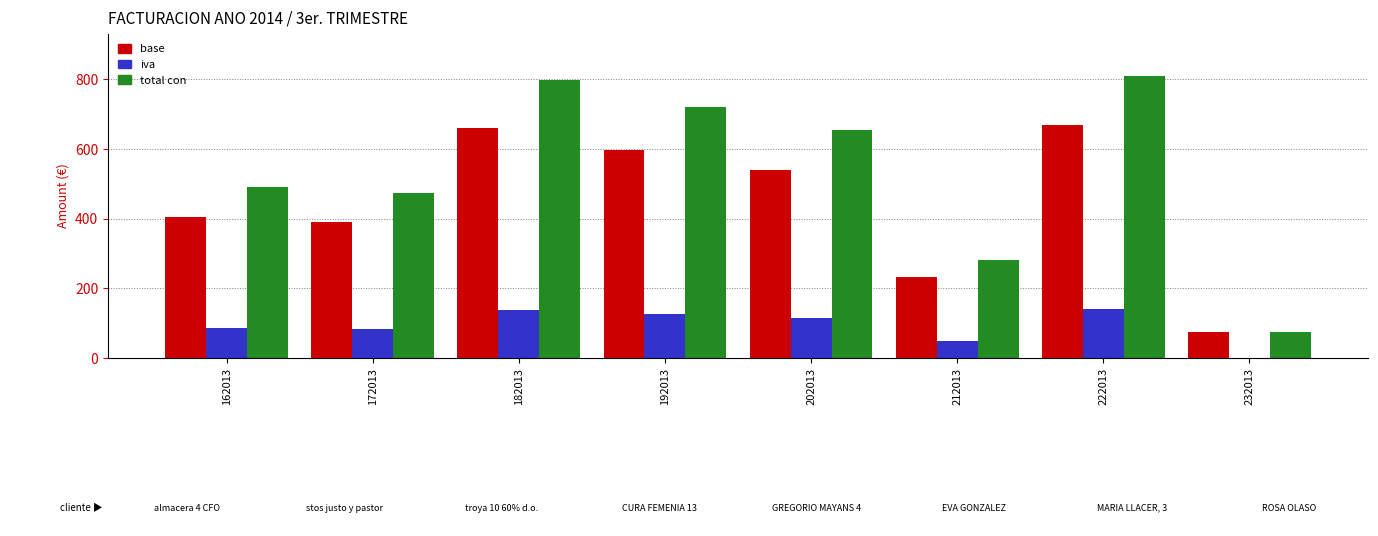

What is the sum of the base values at 202013 and 192013?

1136.2